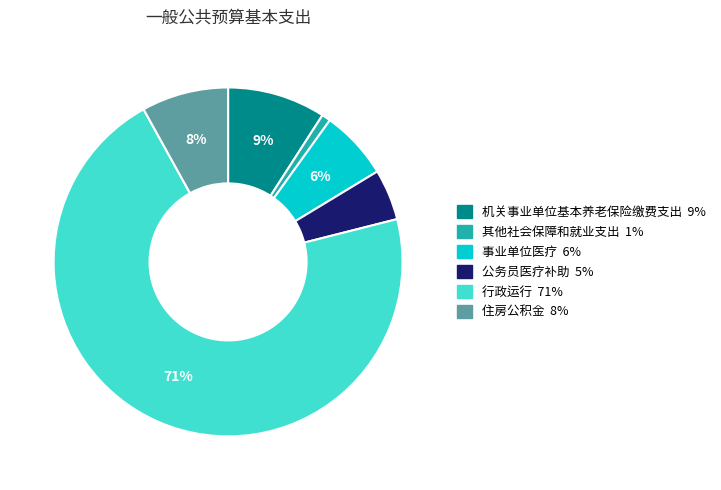

To the nearest percent, what is the combined percentage of 行政运行 and 事业单位医疗?

77%